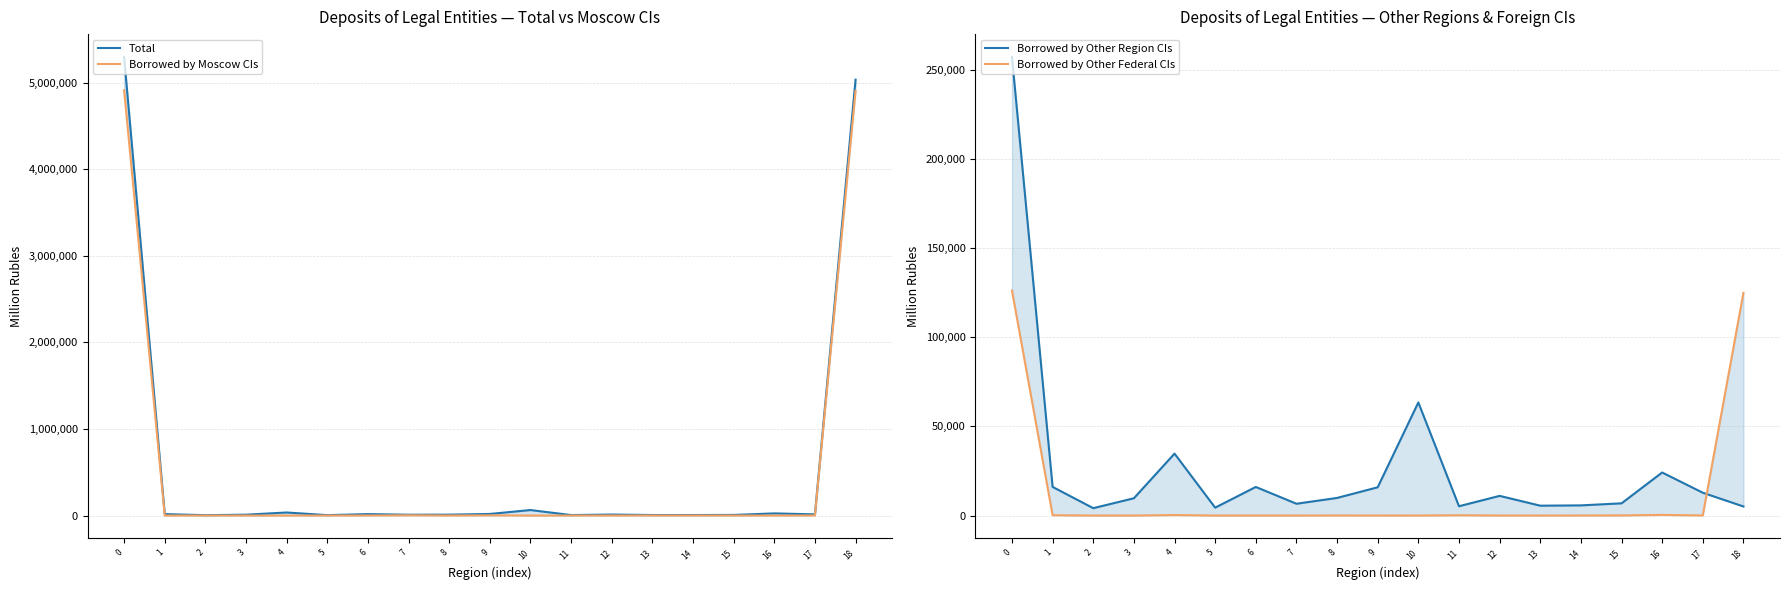

True or false: Borrowed by Moscow CIs has more than 1 points higher than both neighbors.

True